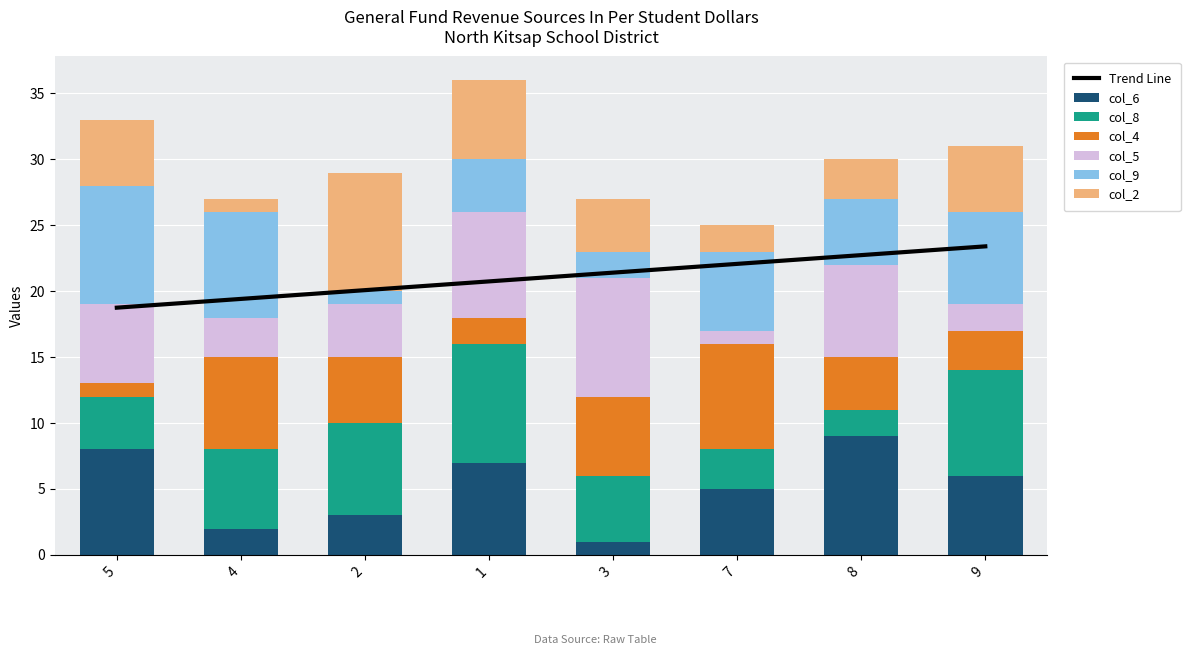

What is the lowest value of the col_5 series?

1